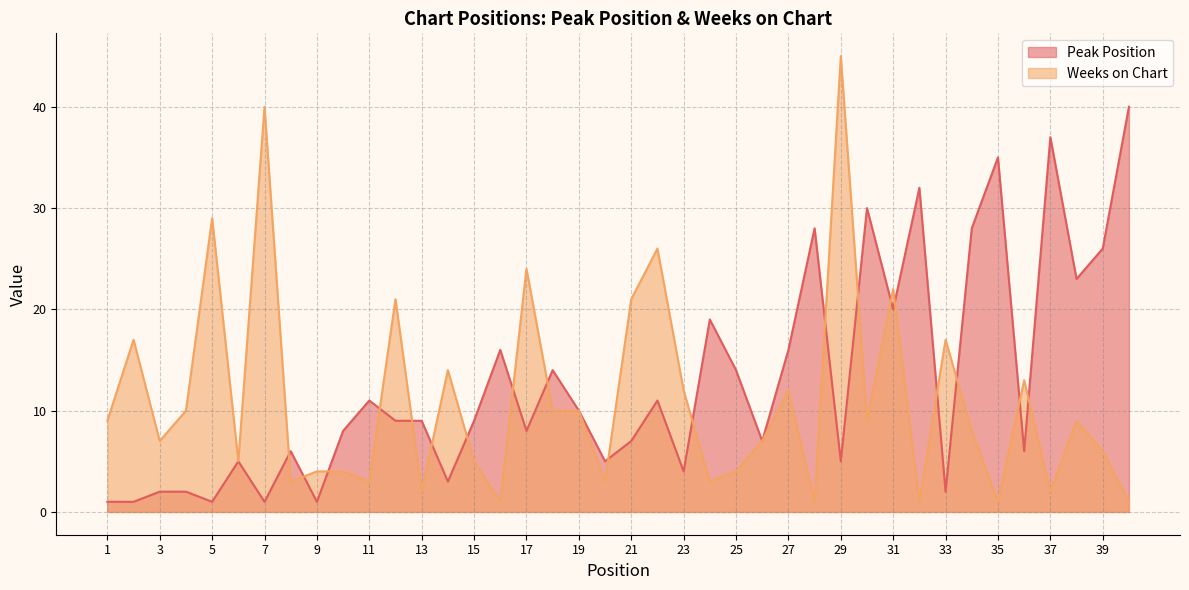

What is the value of the Peak Position point at the 40th from the left?

40